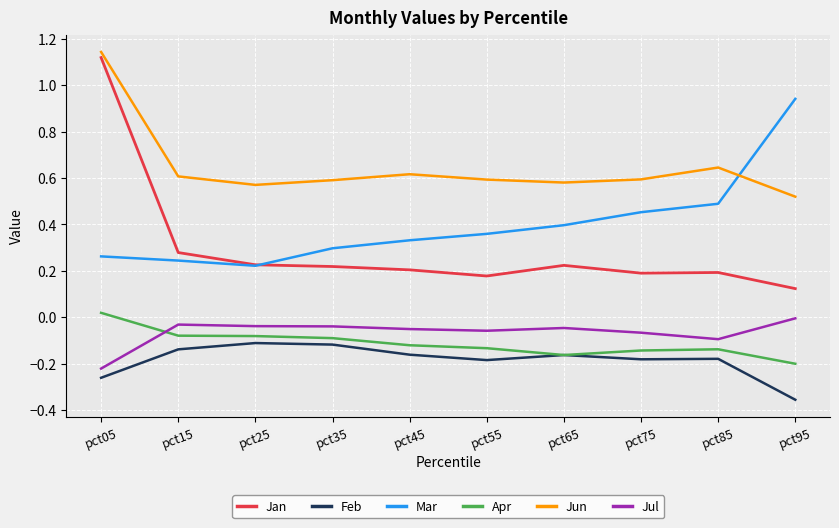

Which series ends up on top after the final intersection of Apr and Jul?

Jul